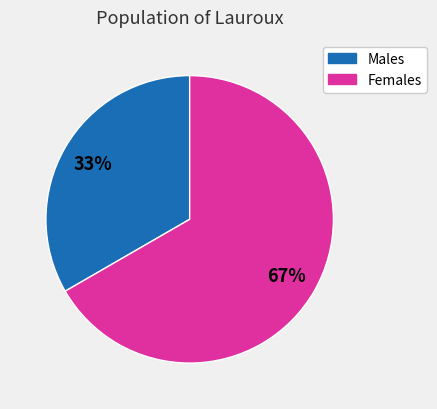

How many slices are in this pie chart?

2